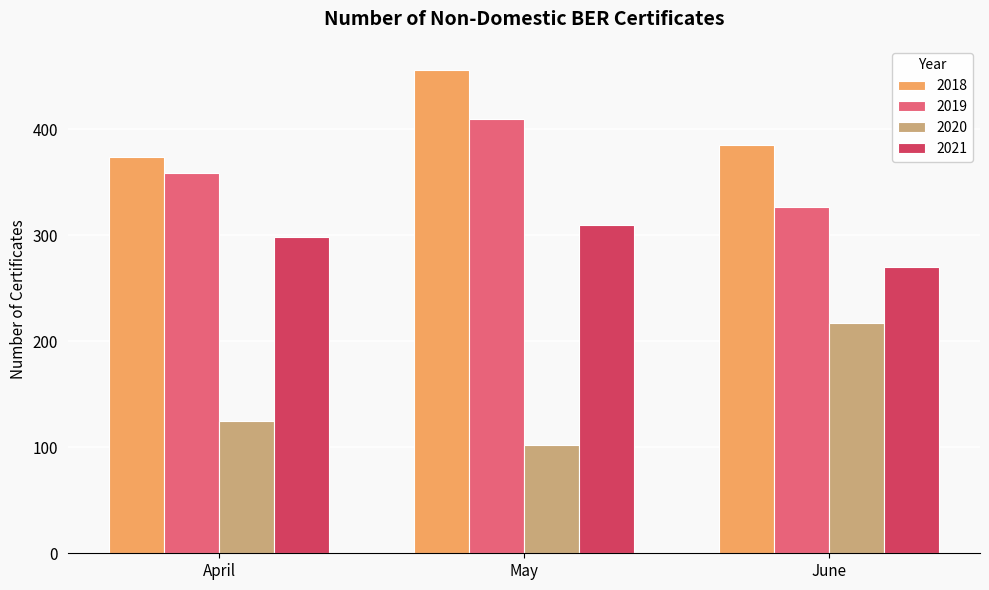

At which label is 2021 closest to 290?

April